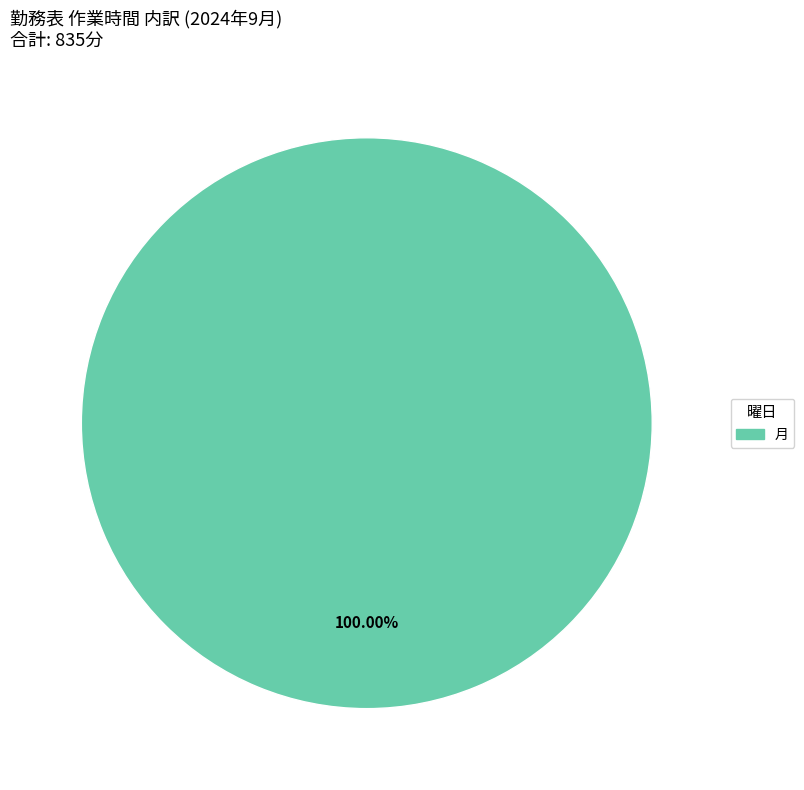

Is there any slice that represents more than half of the pie?

Yes